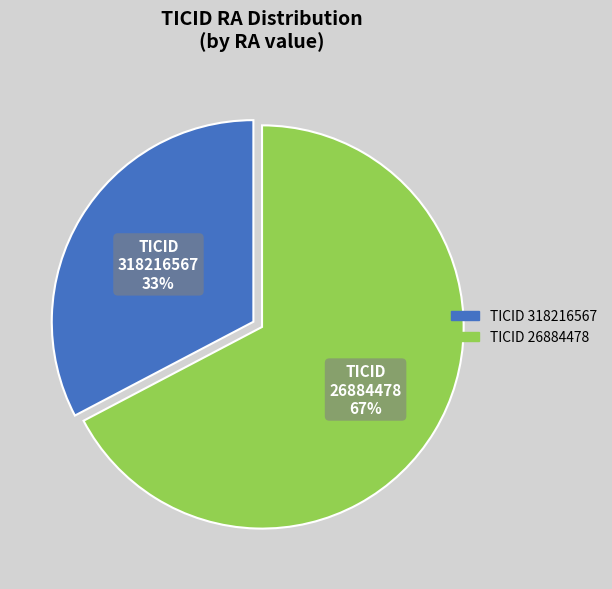

Is there a majority slice in this chart?

Yes